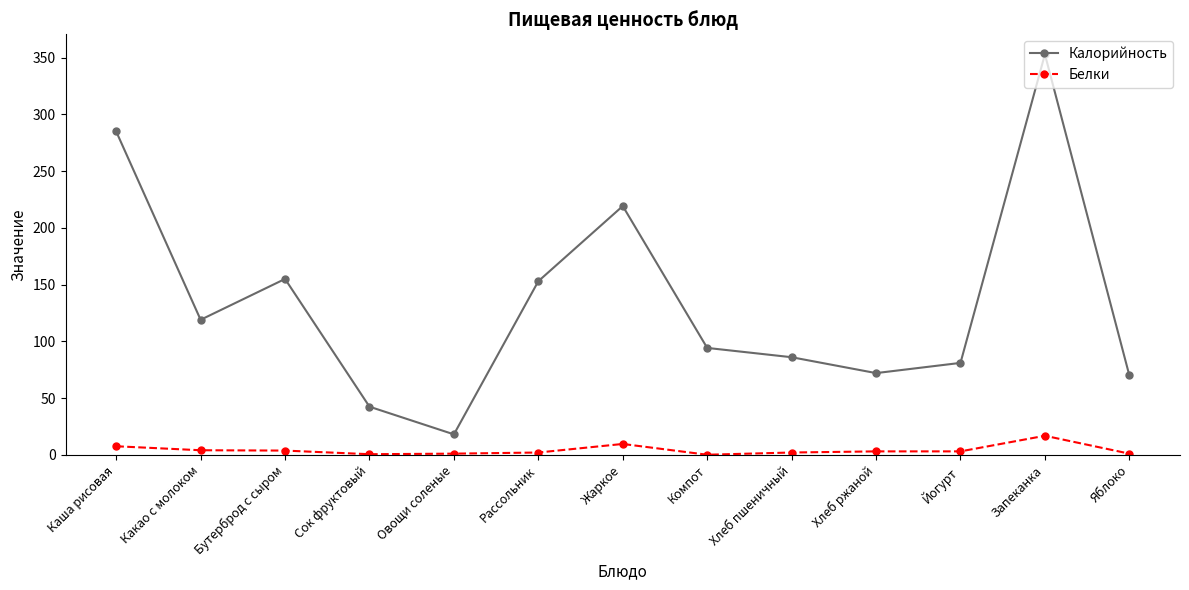

At how many categories does at least one series exceed 134?

5